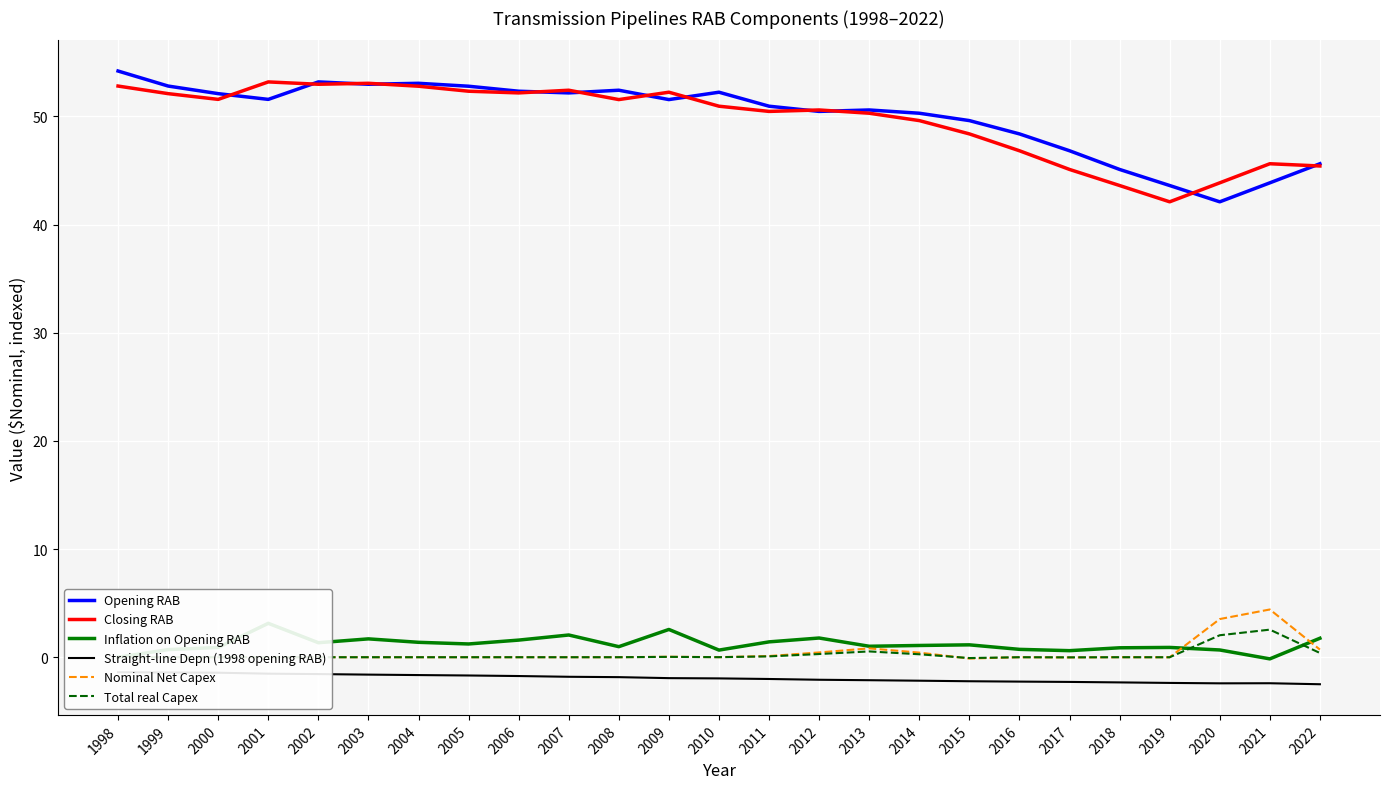

Which series has the largest total across all categories?

Opening RAB